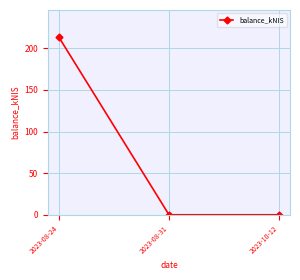

How many lines are shown in the chart?

1